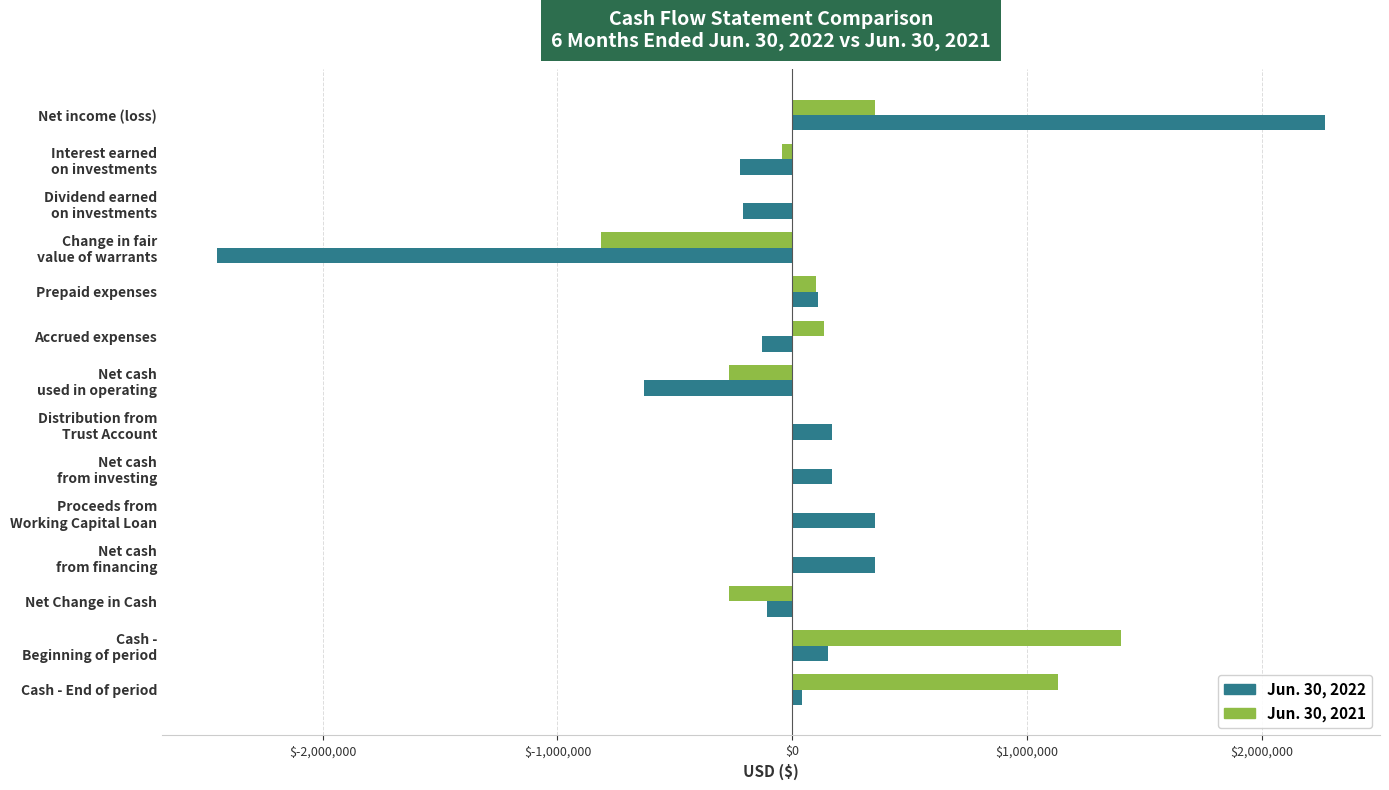

What is the total value across all series at Net income (loss)?

2619590